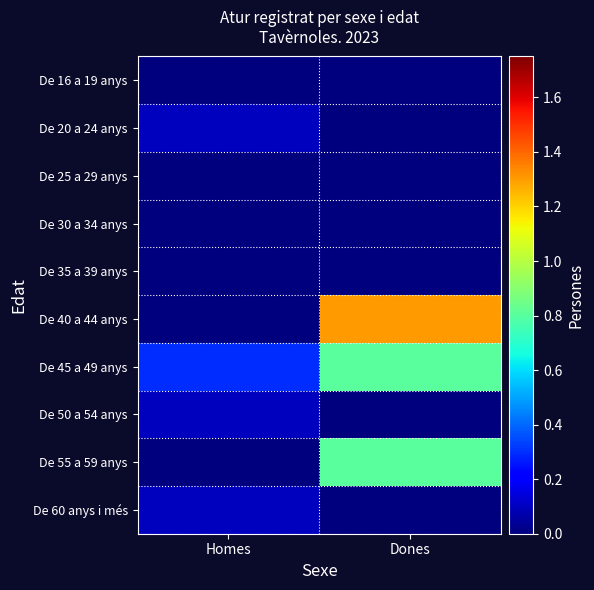

Reading left to right, what are all the values shown in this chart?

De 16 a 19 anys: Homes=0.0	Dones=0.0
De 20 a 24 anys: Homes=0.1	Dones=0.0
De 25 a 29 anys: Homes=0.0	Dones=0.0
De 30 a 34 anys: Homes=0.0	Dones=0.0
De 35 a 39 anys: Homes=0.0	Dones=0.0
De 40 a 44 anys: Homes=0.0	Dones=1.3
De 45 a 49 anys: Homes=0.3	Dones=0.8
De 50 a 54 anys: Homes=0.1	Dones=0.0
De 55 a 59 anys: Homes=0.0	Dones=0.8
De 60 anys i més: Homes=0.1	Dones=0.0